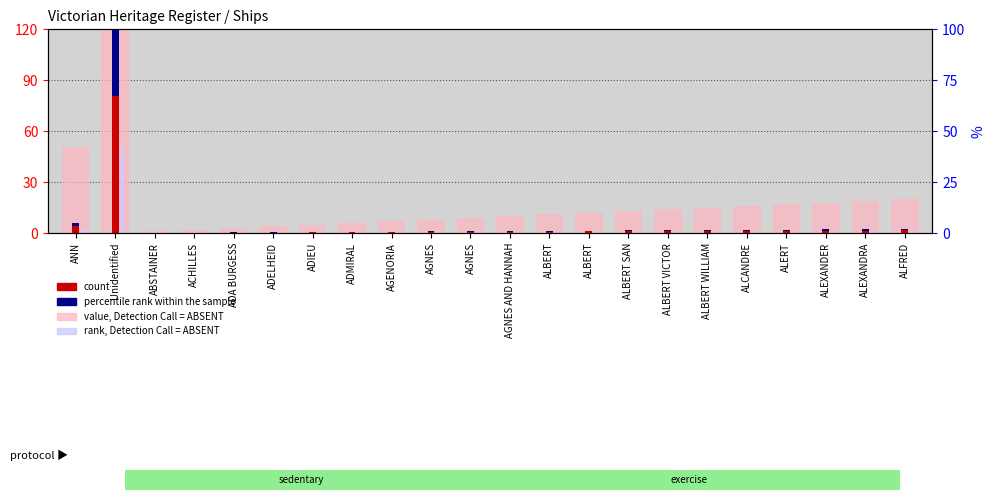

What is the sum of all value, Detection Call = ABSENT values?

1270.0